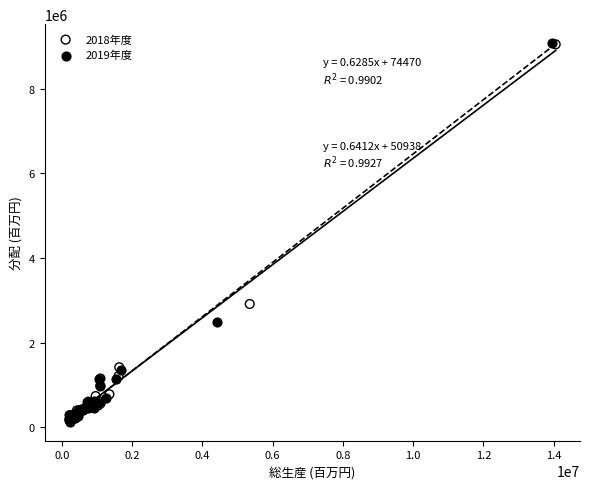

Which series has the widest spread of Y values?

2019年度